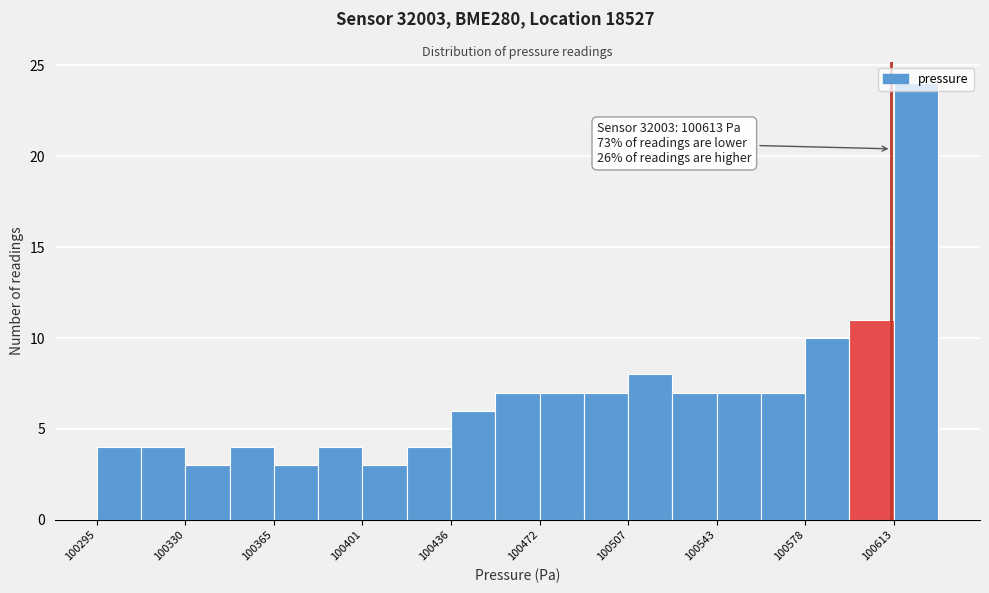

Read against the x-axis, roughly where is the centre of the tallest bar?

100625